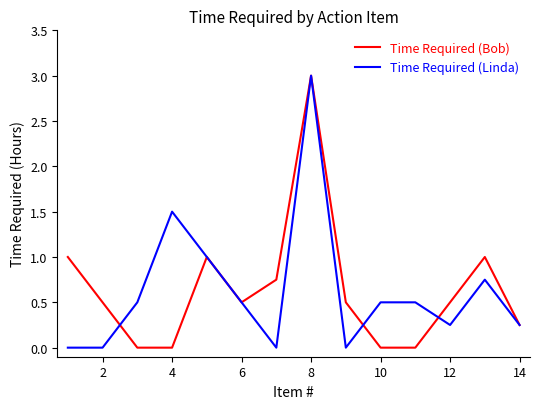

How many lines are shown in the chart?

2